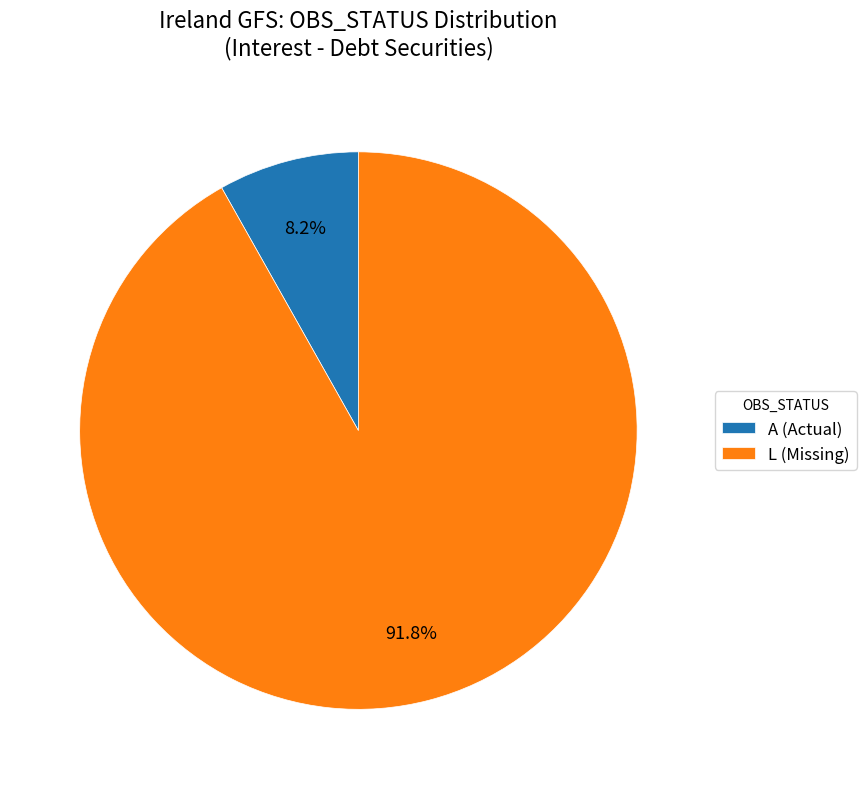

Does any single category account for the majority?

Yes